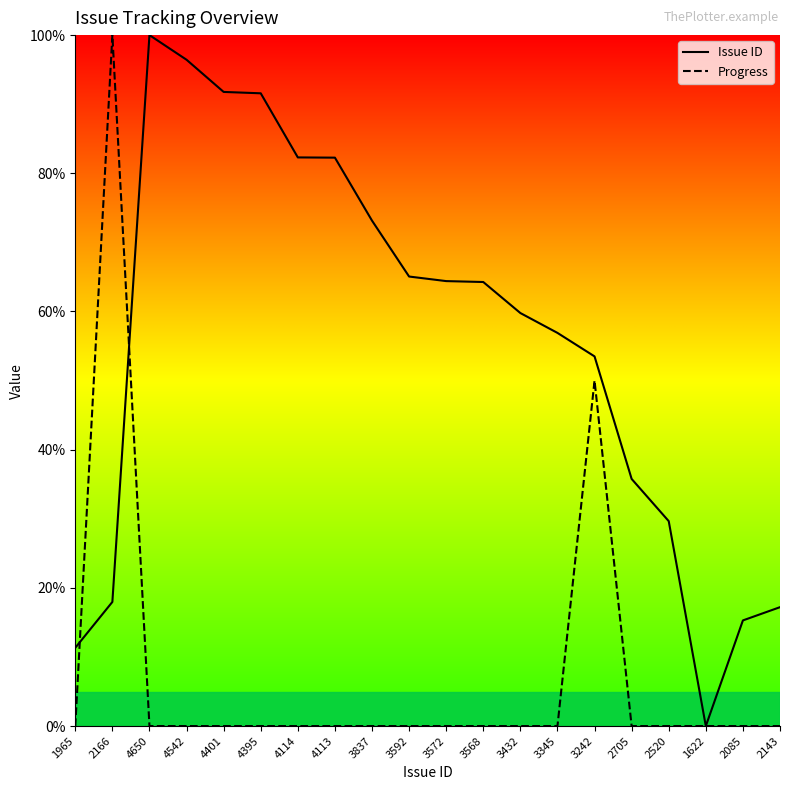

Does the chart display data point markers on the line(s)?

No